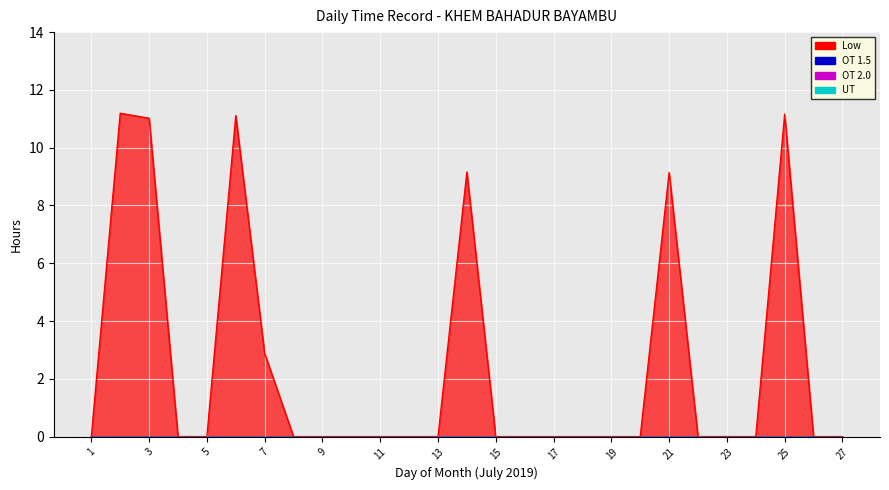

Reading right to left, extract all data points from this chart.

Low: 0.0	0.0	11.2	0.0	0.0	0.0	9.1	0.0	0.0	0.0	0.0	0.0	0.0	9.2	0.0	0.0	0.0	0.0	0.0	0.0	2.9	11.1	0.0	0.0	11.0	11.2	0.0
OT 1.5: 0.0	0.0	0.0	0.0	0.0	0.0	0.0	0.0	0.0	0.0	0.0	0.0	0.0	0.0	0.0	0.0	0.0	0.0	0.0	0.0	0.0	0.0	0.0	0.0	0.0	0.0	0.0
OT 2.0: 0.0	0.0	0.0	0.0	0.0	0.0	0.0	0.0	0.0	0.0	0.0	0.0	0.0	0.0	0.0	0.0	0.0	0.0	0.0	0.0	0.0	0.0	0.0	0.0	0.0	0.0	0.0
UT: 0.0	0.0	0.0	0.0	0.0	0.0	0.0	0.0	0.0	0.0	0.0	0.0	0.0	0.0	0.0	0.0	0.0	0.0	0.0	0.0	0.0	0.0	0.0	0.0	0.0	0.0	0.0